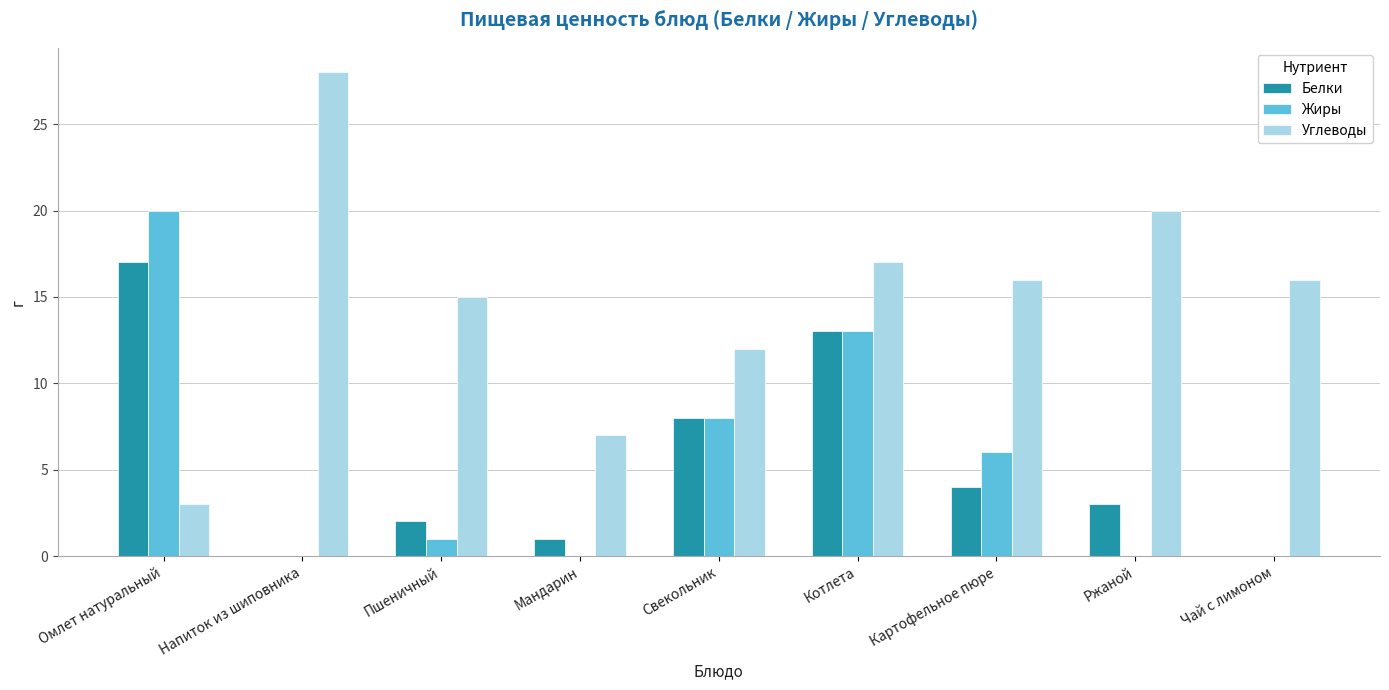

Count the number of categories in the chart.

9